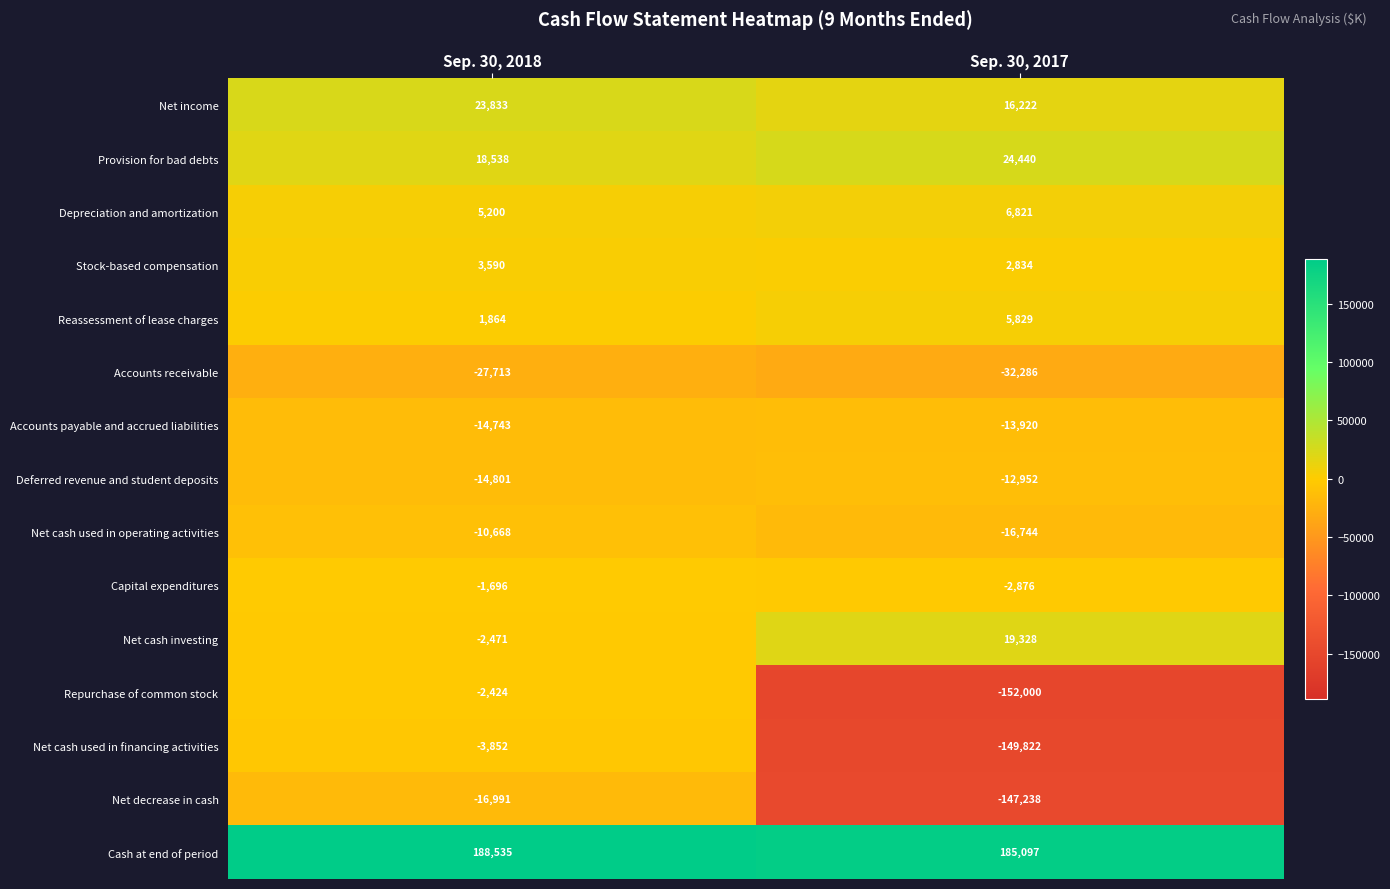

The Cash at end of period series shows 185097 at Sep. 30, 2017. True or false?

True